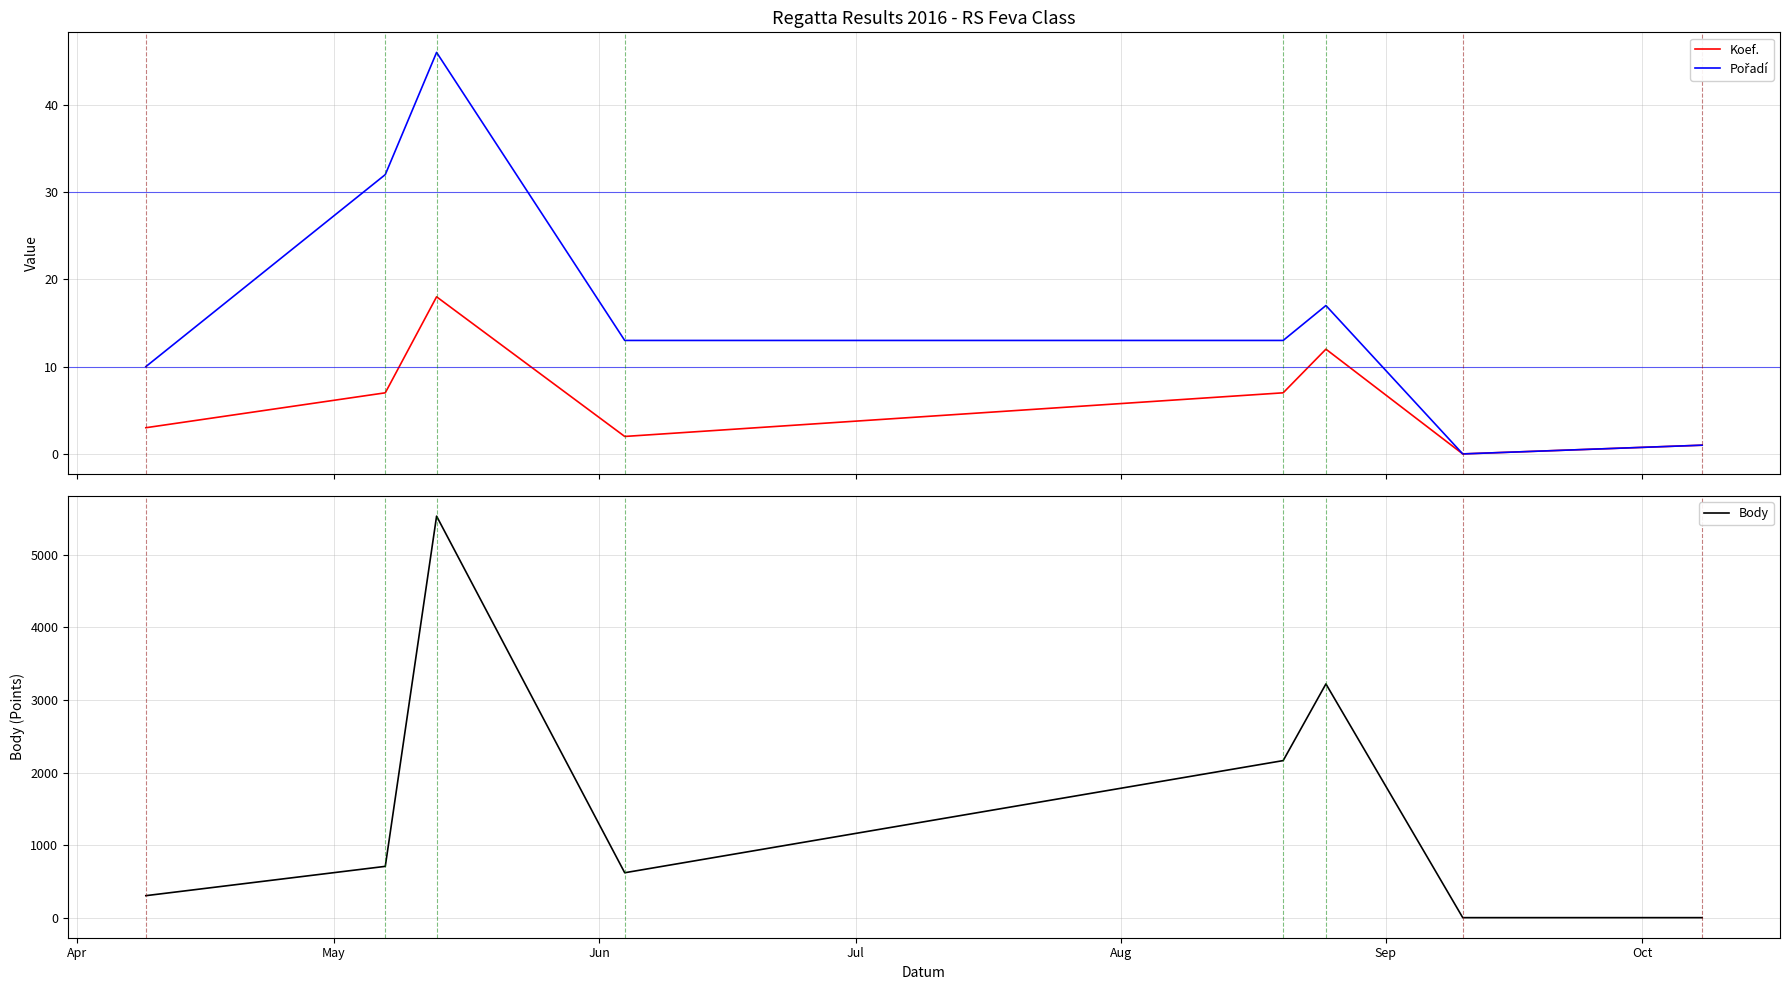

Which series has the largest total across all categories?

Body